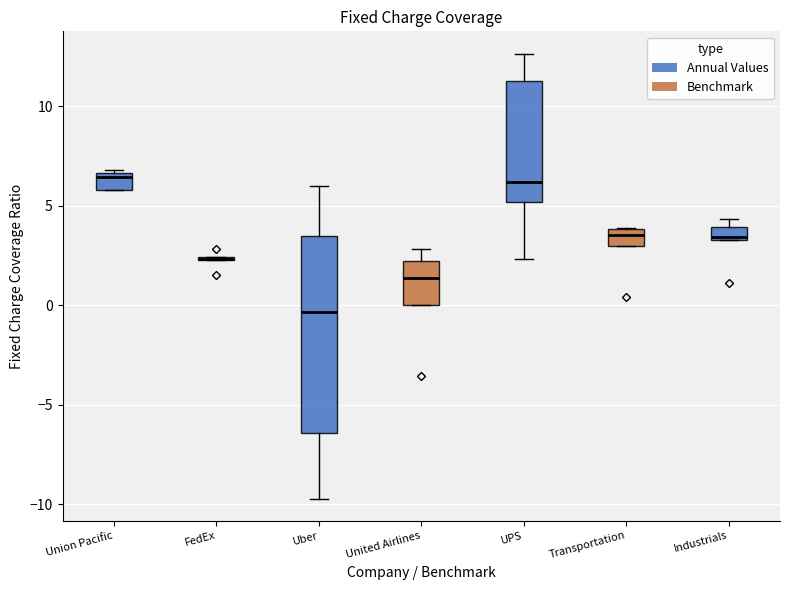

Where does the lower whisker of the box for Uber end on the y-axis? The values are not printed on the chart, so give them approximately, as read against the axis.

-9.5